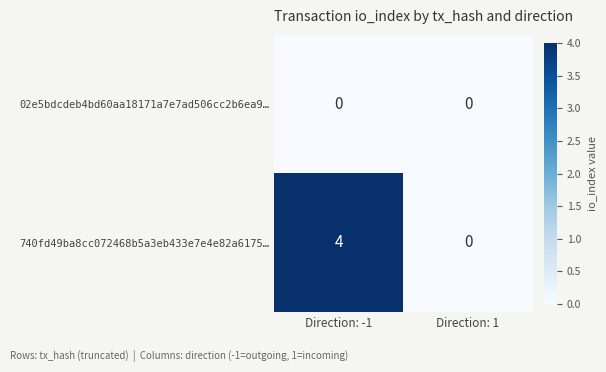

The 02e5bdcdeb4bd60aa18171a7e7ad506cc2b6ea9… series shows 0 at Direction: -1. True or false?

True